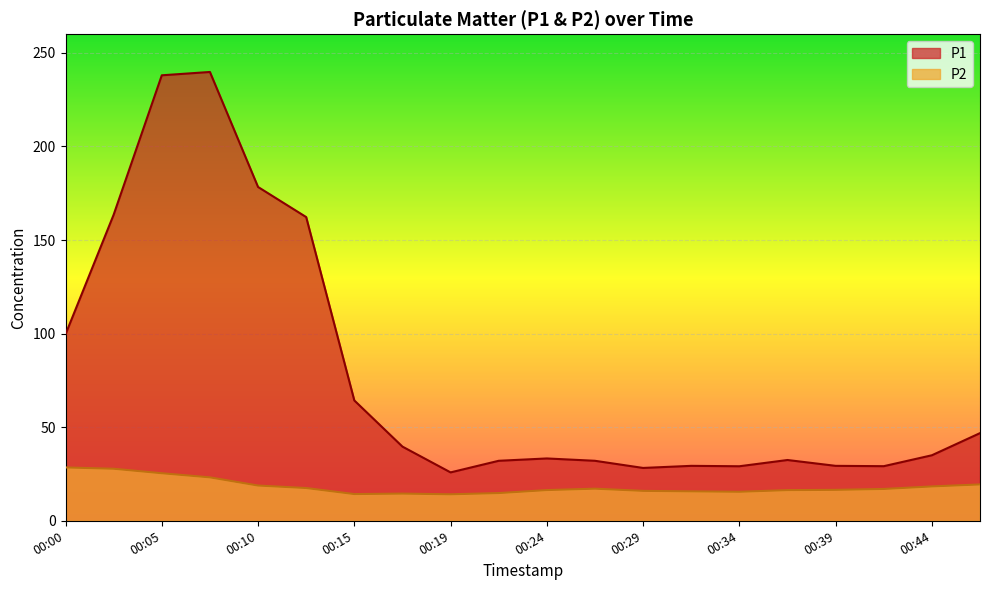

How many lines are shown in the chart?

2